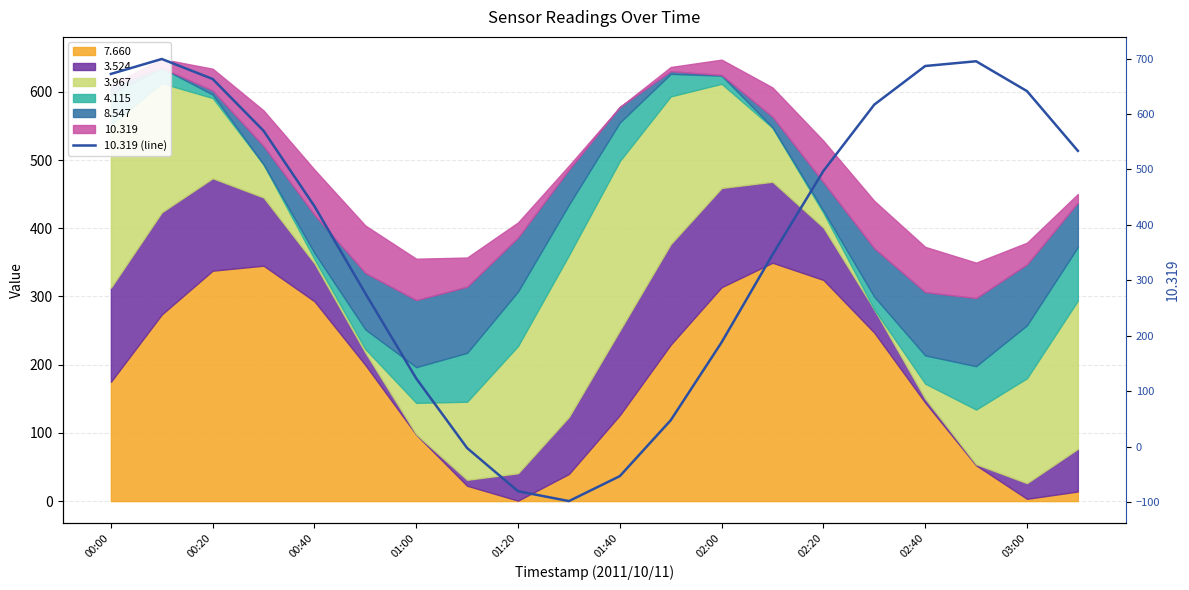

How many data points are less than 497?

10